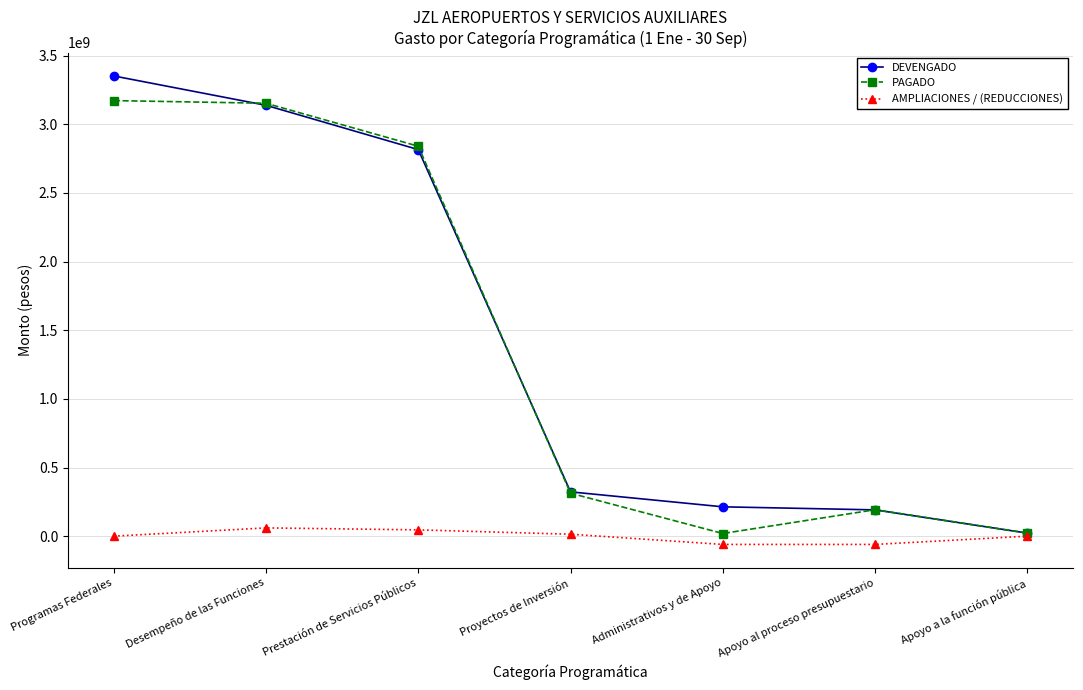

Where does the PAGADO series first go above 312979220?

Programas Federales